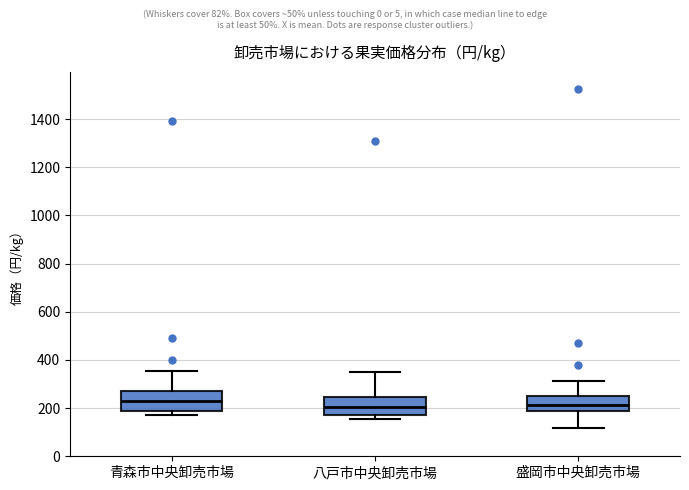

Where does the lower whisker of the box for 盛岡市中央卸売市場 end on the y-axis? The values are not printed on the chart, so give them approximately, as read against the axis.

120